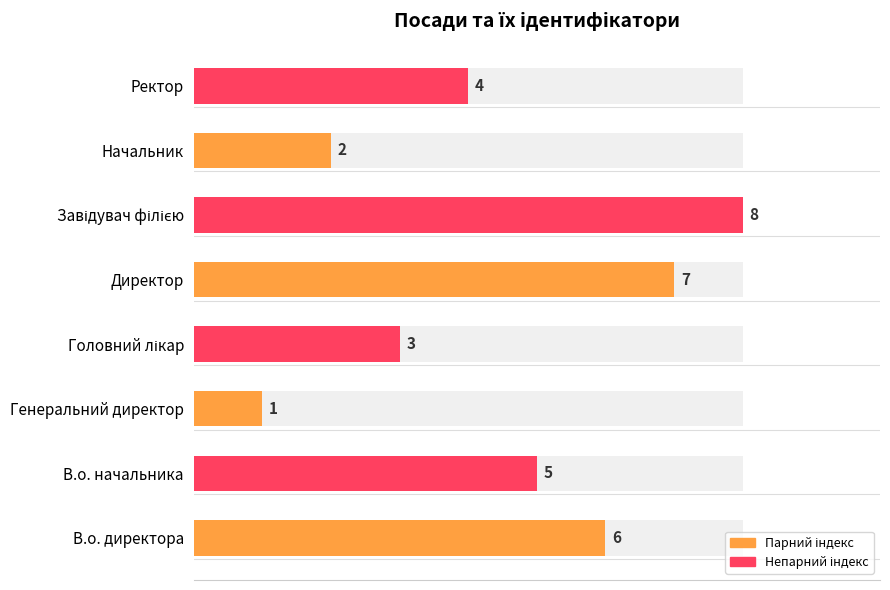

What is the minimum value shown in the chart?

1